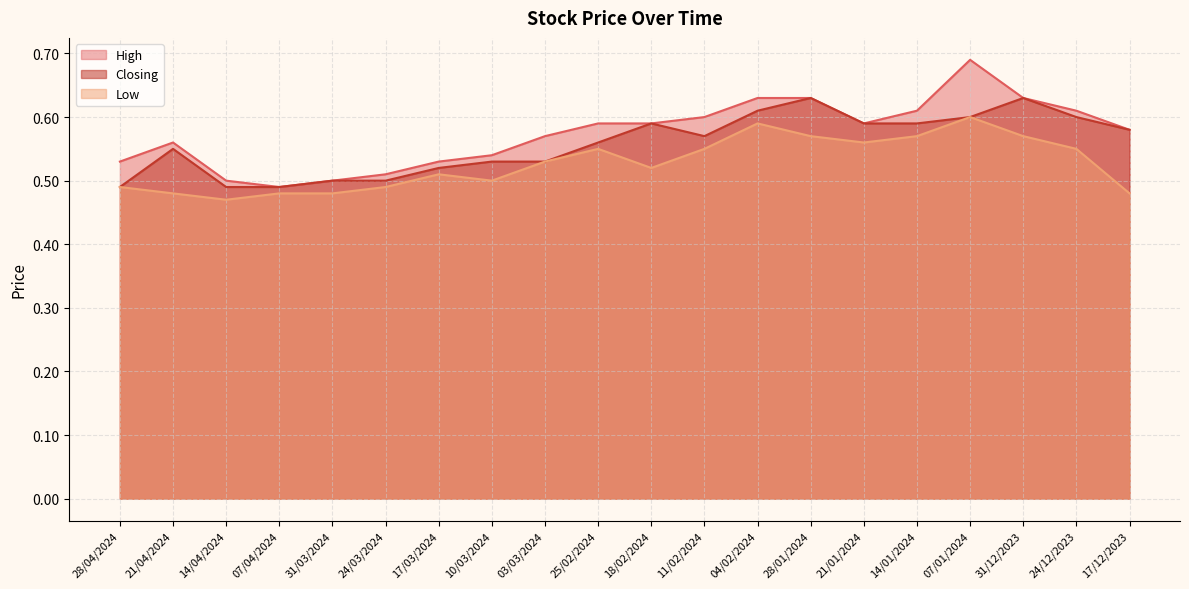

List the labels in order of High value, smallest first.

07/04/2024, 14/04/2024, 31/03/2024, 24/03/2024, 28/04/2024, 17/03/2024, 10/03/2024, 21/04/2024, 03/03/2024, 17/12/2023, 25/02/2024, 18/02/2024, 21/01/2024, 11/02/2024, 14/01/2024, 24/12/2023, 04/02/2024, 28/01/2024, 31/12/2023, 07/01/2024